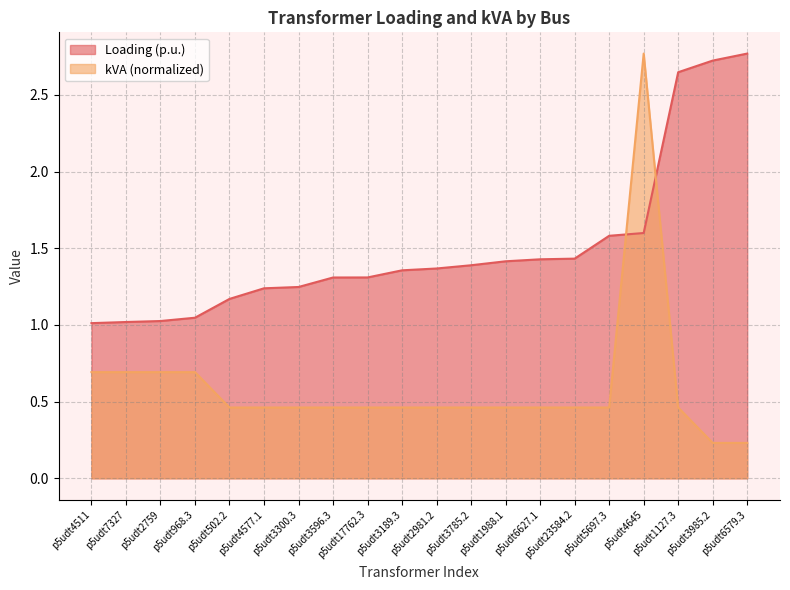

Which series changed the most between p5udt2759 and p5udt17762.3?

Loading (p.u.)